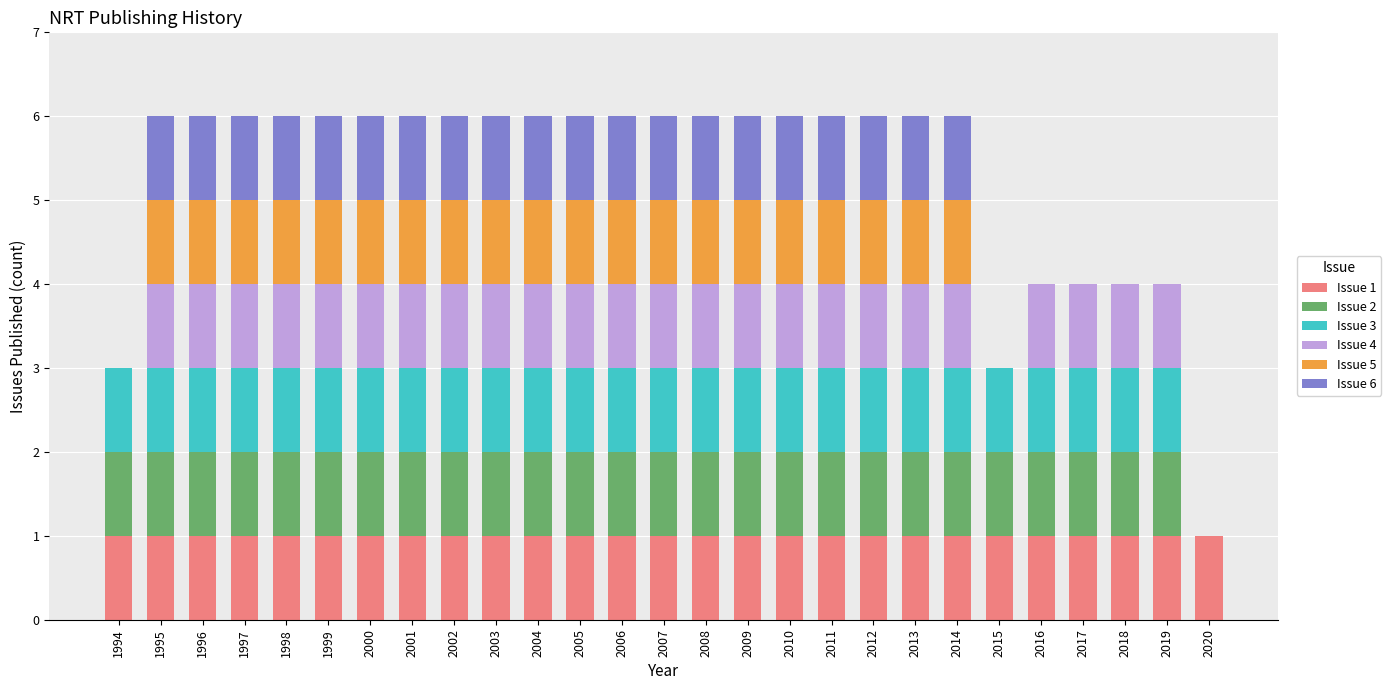

True or false: Issue 1 has a value of 1 at 2016.

True